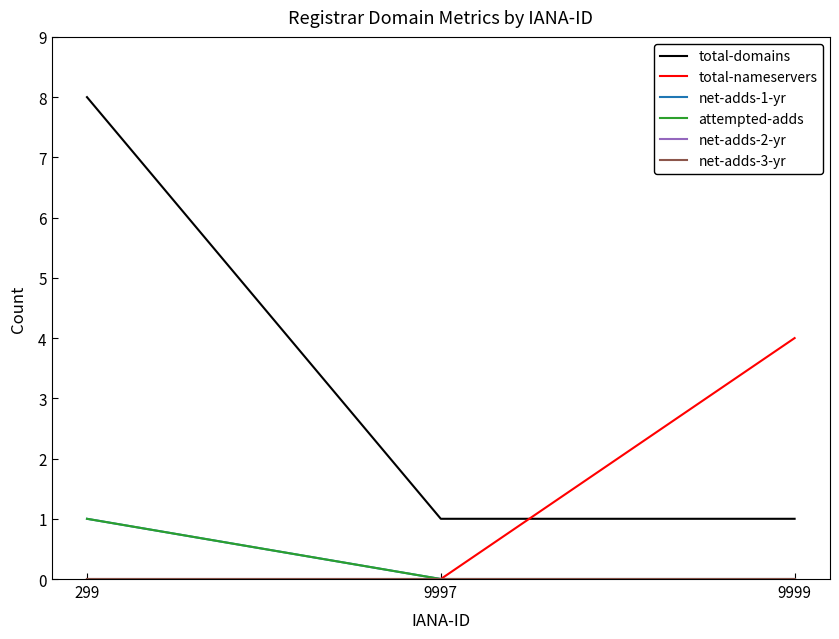

The value of net-adds-1-yr at 9999 is 0. True or false?

True